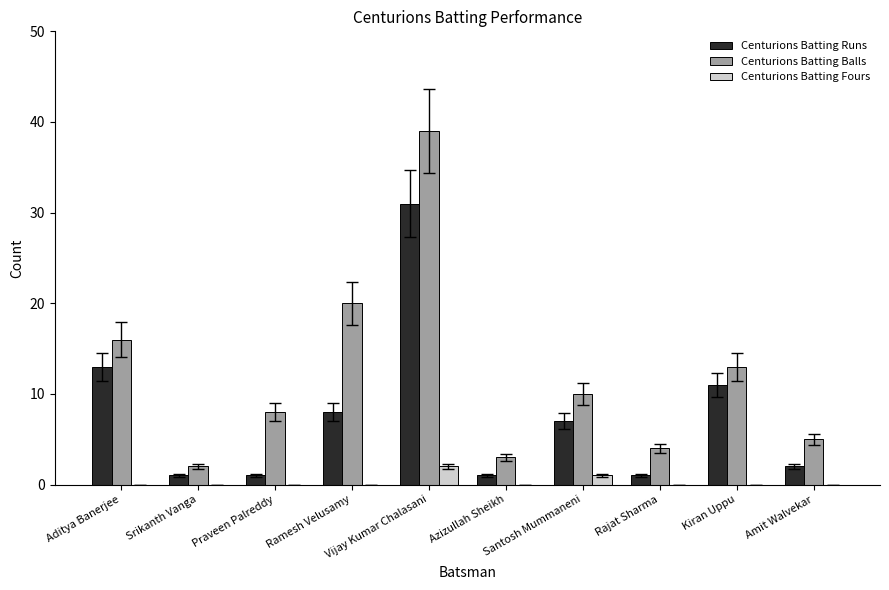

What is the greatest value displayed?

39